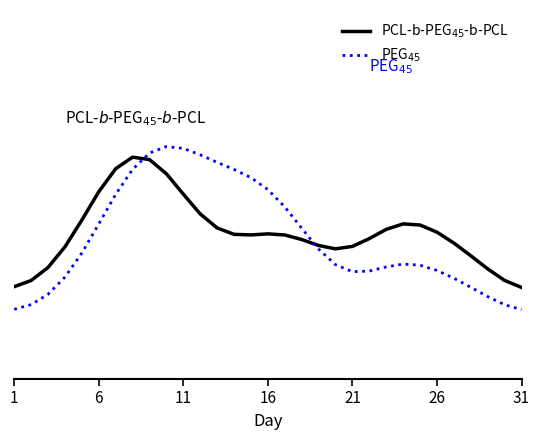

Does the chart have visible grid lines?

No